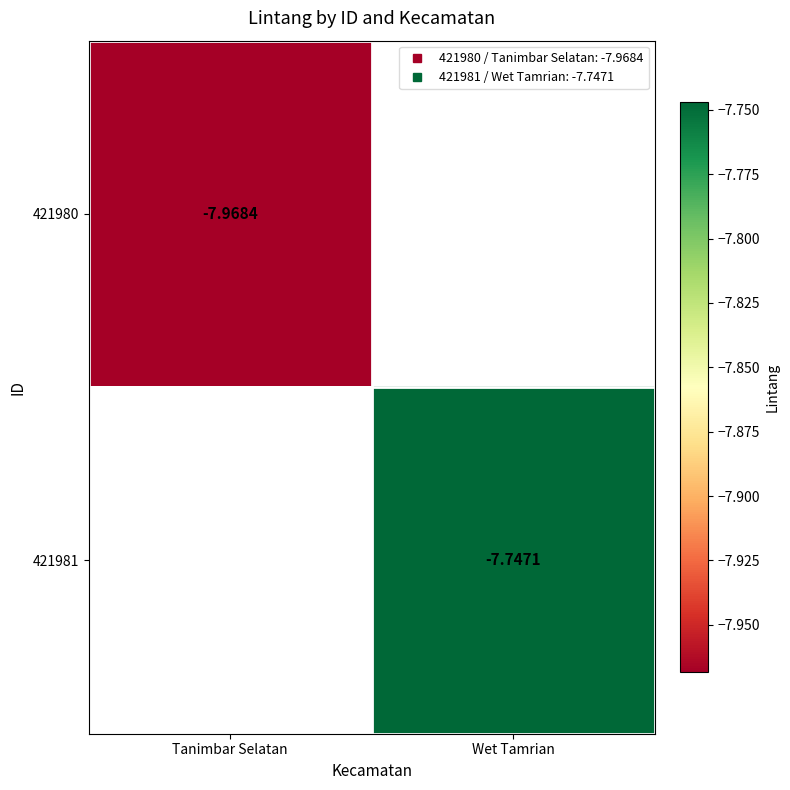

What is the minimum value shown in the chart?

-8.0